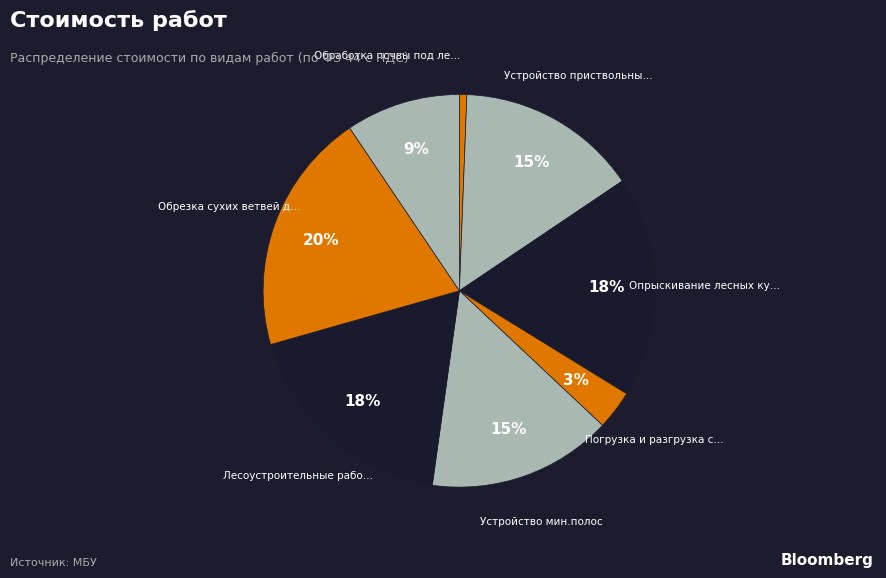

Is there a majority slice in this chart?

No